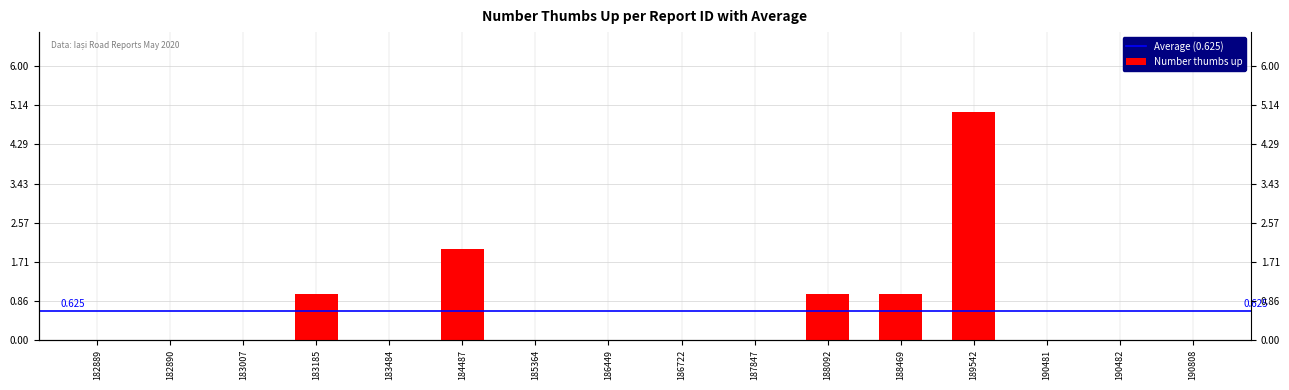

Are the bars grouped side by side (vs. stacked)?

No